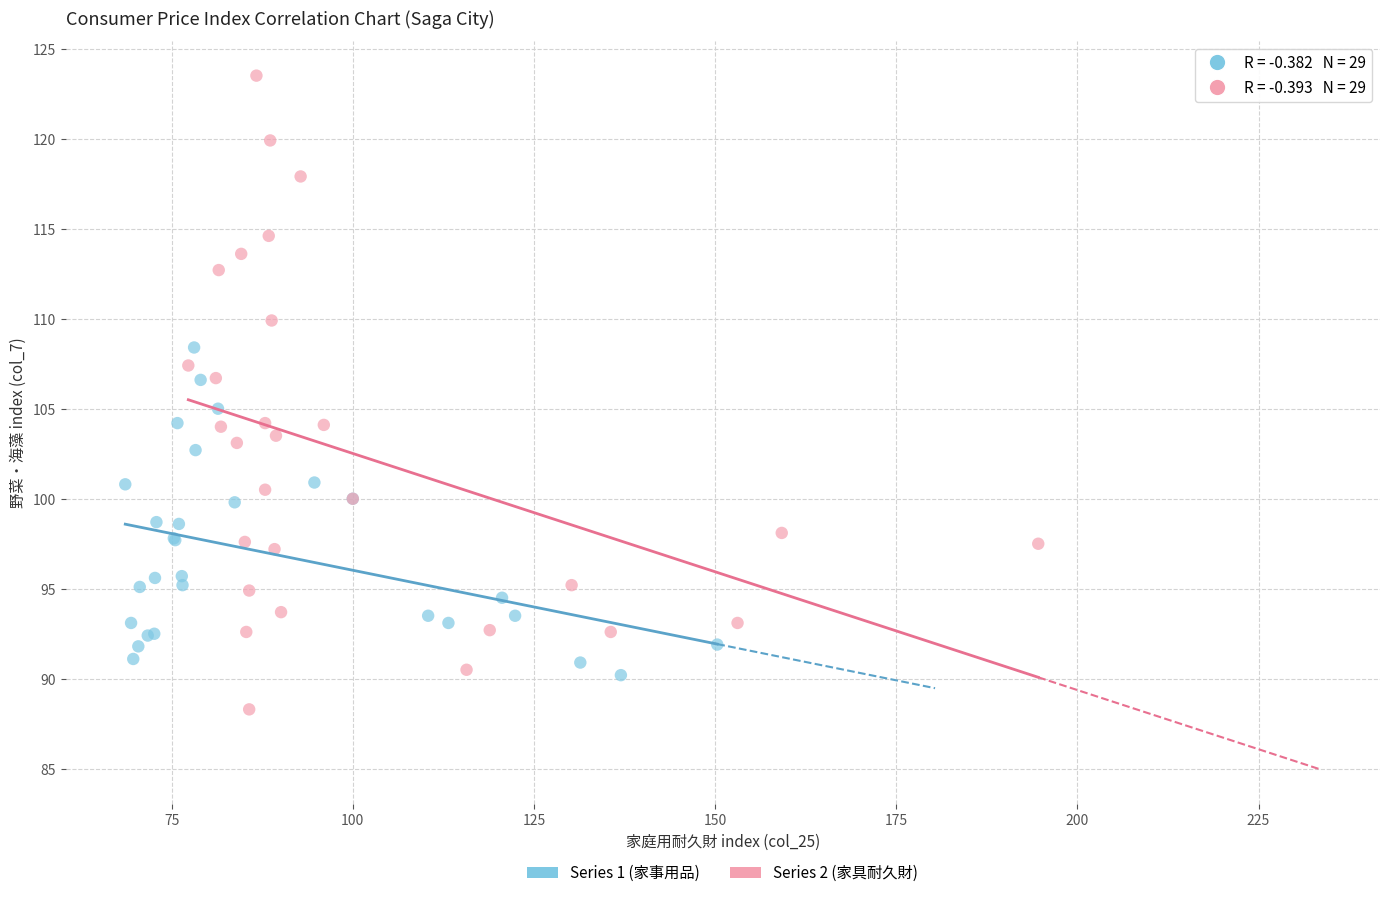

Which series has the largest Y range (max minus min)?

Series 2 (家具耐久財)